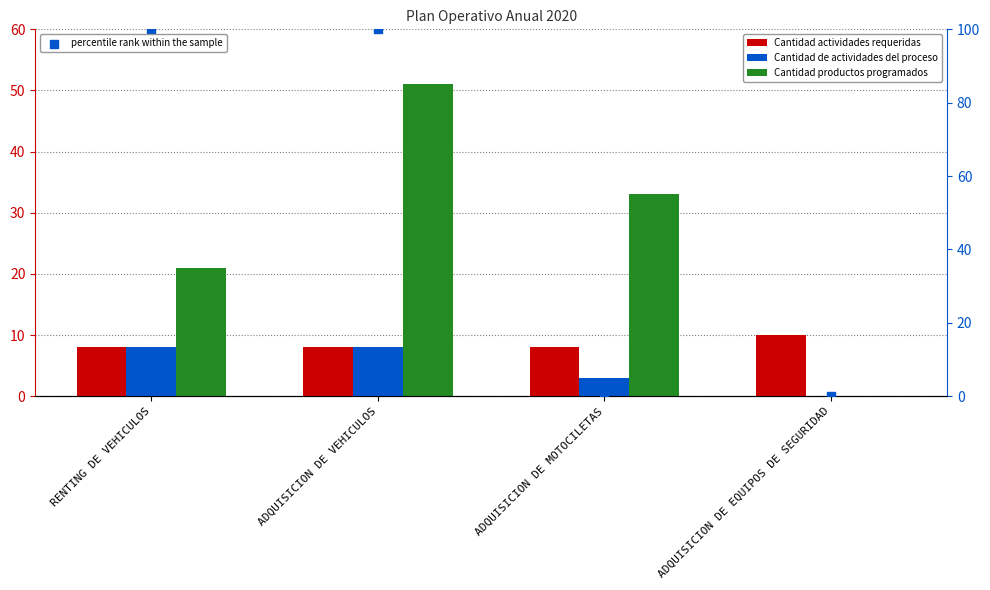

Which series reaches the maximum Y coordinate?

percentile rank within the sample